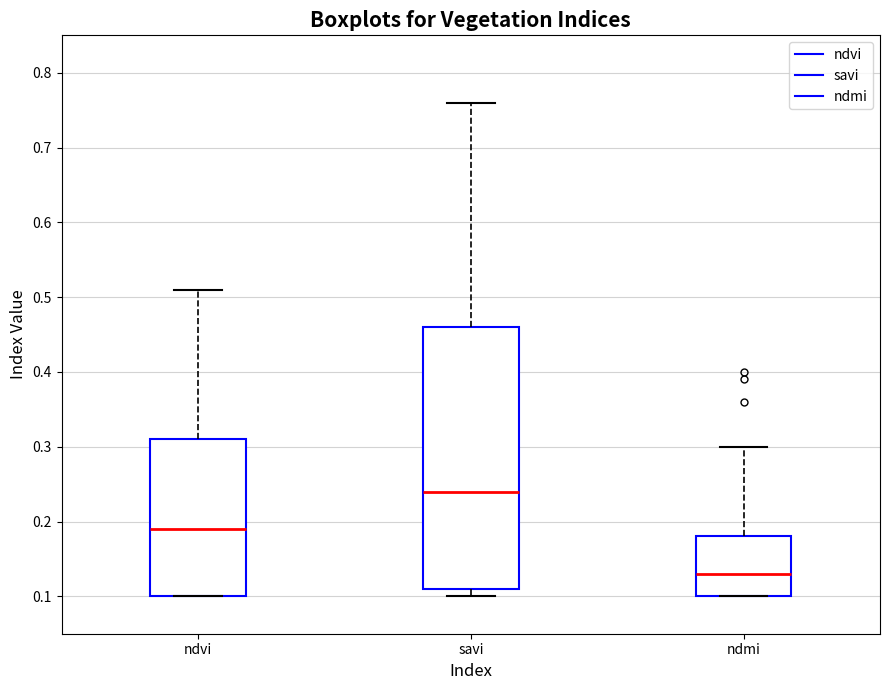

Reading left to right, read every box against the y-axis: the position of its median line, the range the box covers, and the ends of its whiskers. The values are not printed on the chart, so give them approximately, as read against the axis.

ndvi: median 0.19, box 0.10 to 0.31, whiskers 0.10 to 0.51
savi: median 0.24, box 0.11 to 0.46, whiskers 0.10 to 0.76
ndmi: median 0.13, box 0.10 to 0.18, whiskers 0.10 to 0.30